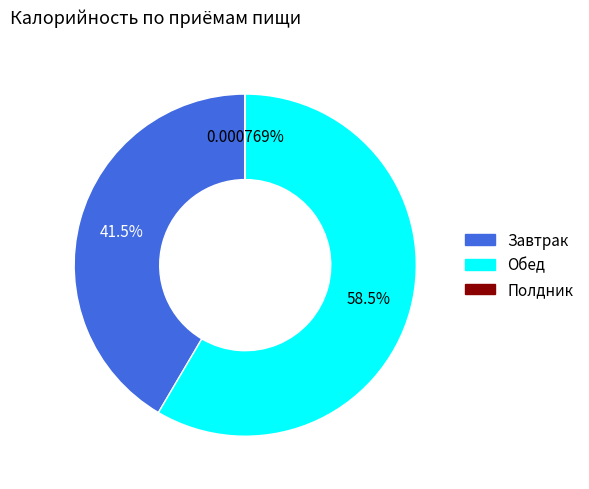

Which slice is the largest?

Обед